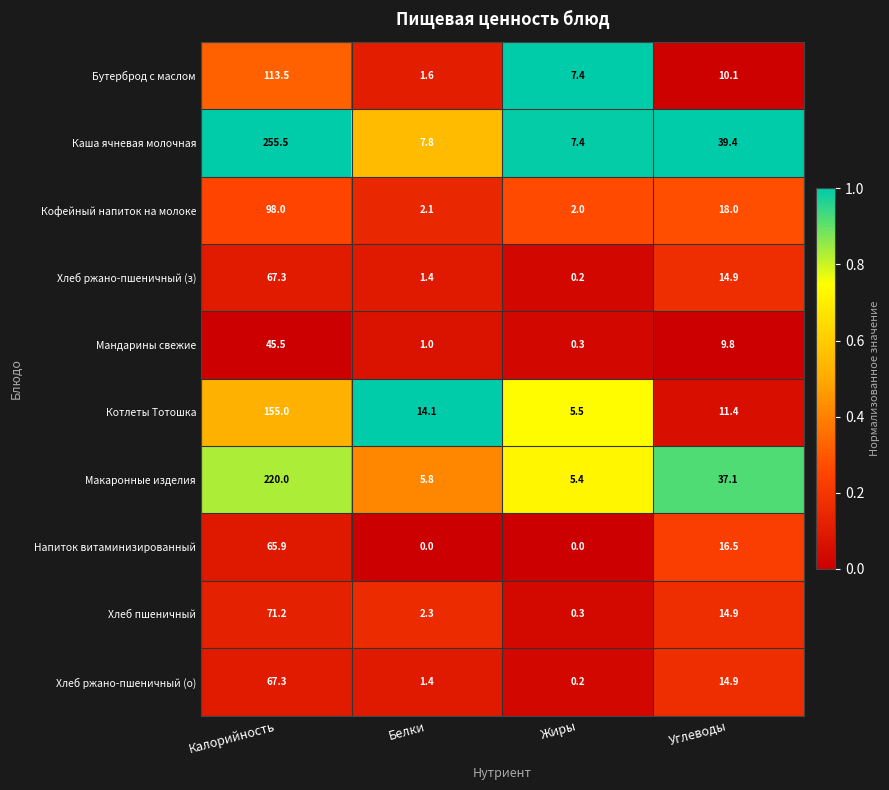

True or false: Макаронные изделия has a value of 5.8 at Белки.

True